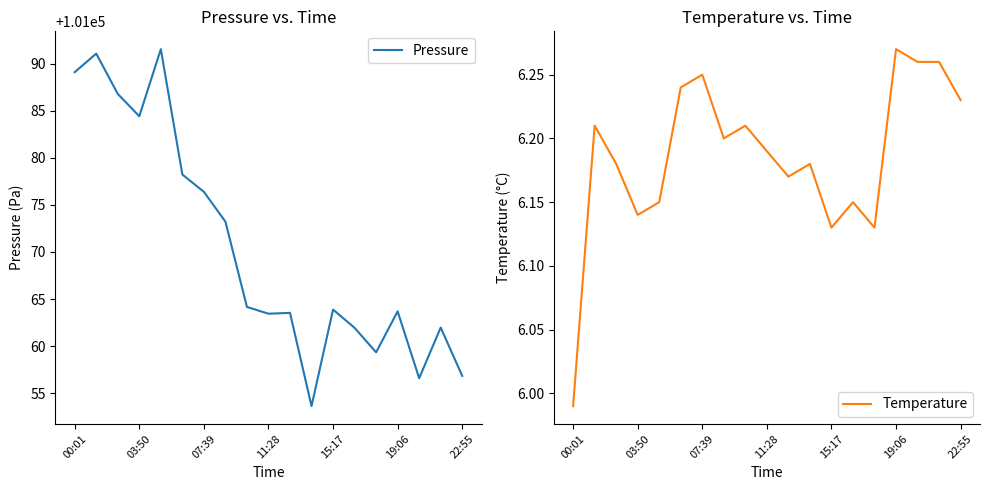

What is the highest value of the Pressure series?

101091.5